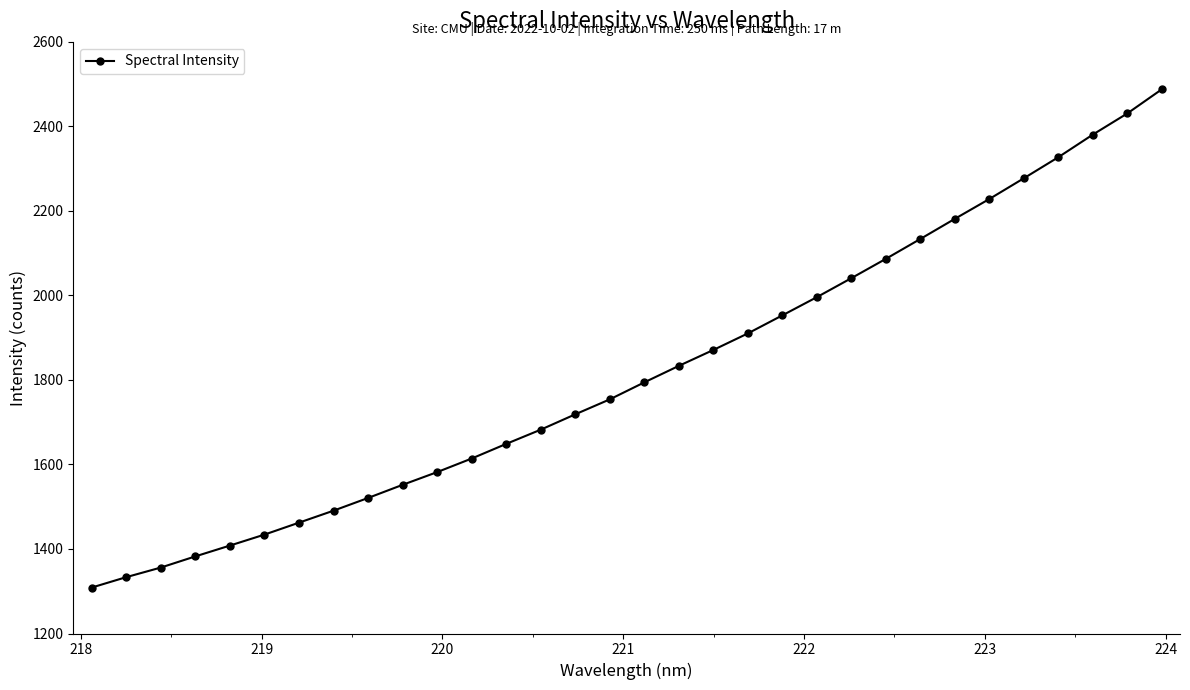

What is the value of the 2nd point from the left?

1333.3